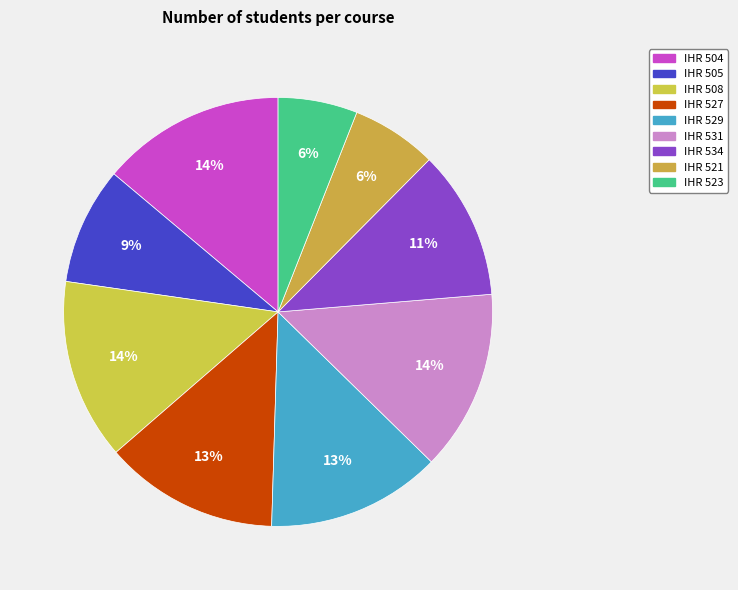

Does IHR 504 account for over 50% of the chart?

No